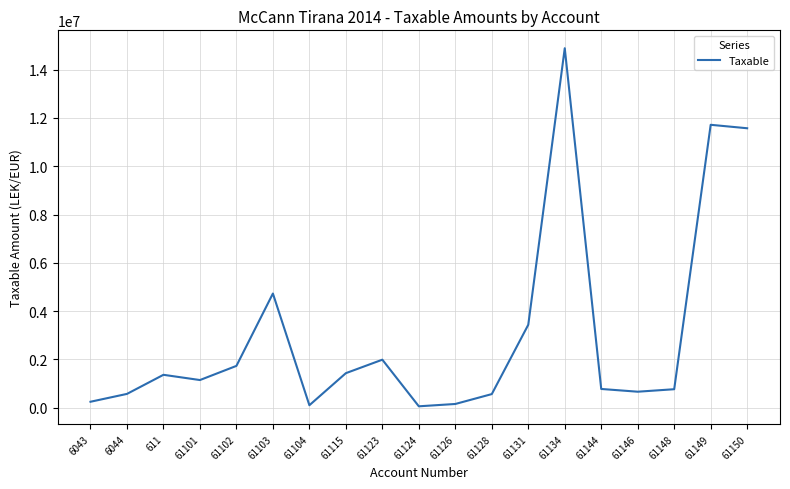

Count the number of categories in the chart.

19